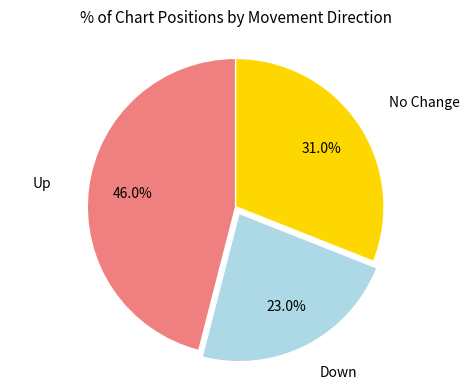

Is there a majority slice in this chart?

No